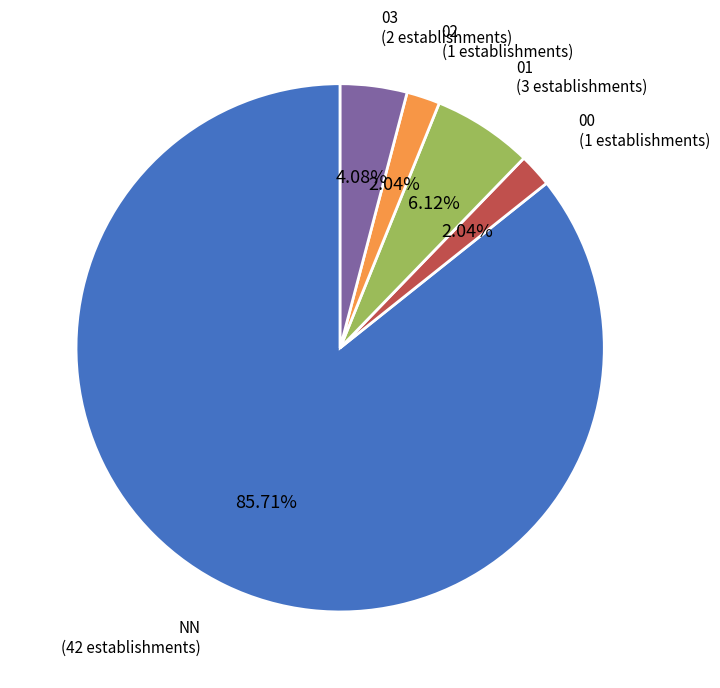

Which category accounts for the majority?

NN